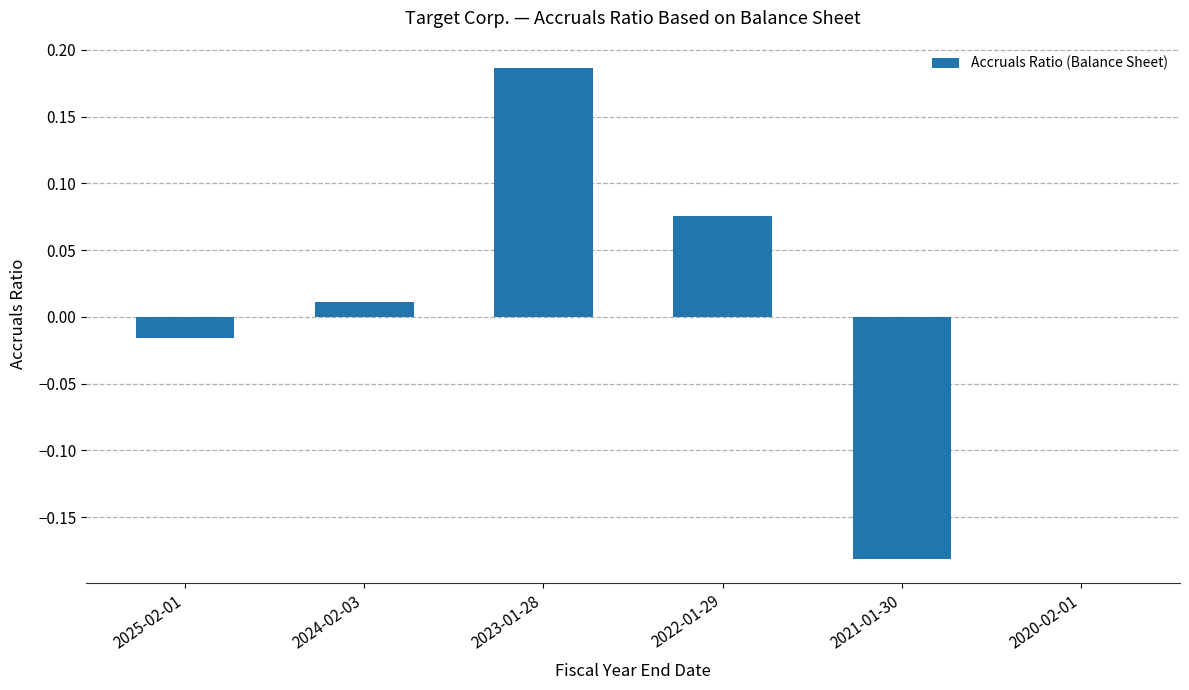

The chart shows a value of -0.0 at 2025-02-01. True or false?

True